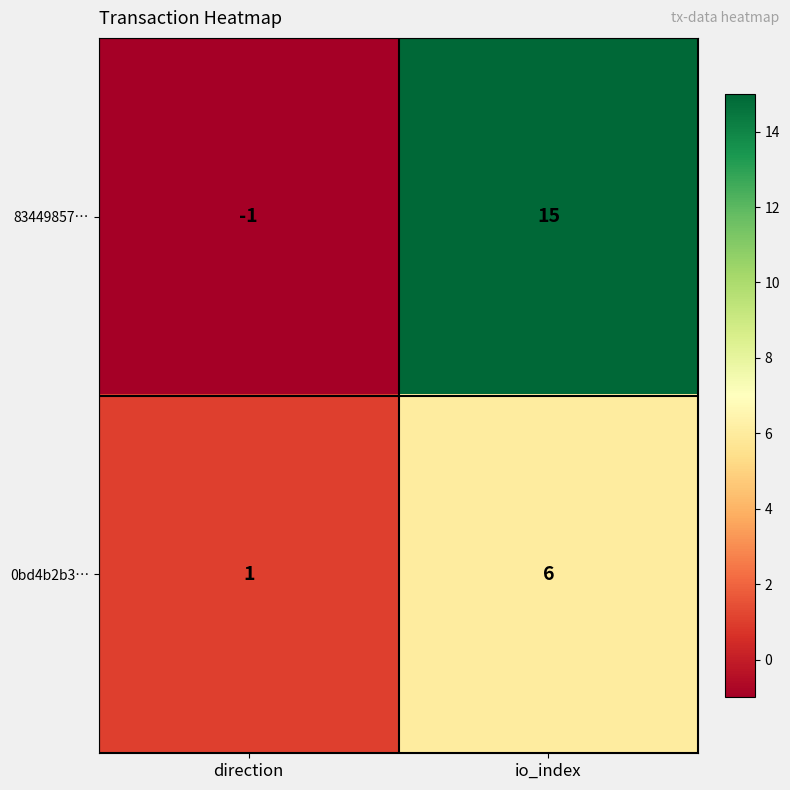

Which series has the widest spread of values?

83449857…